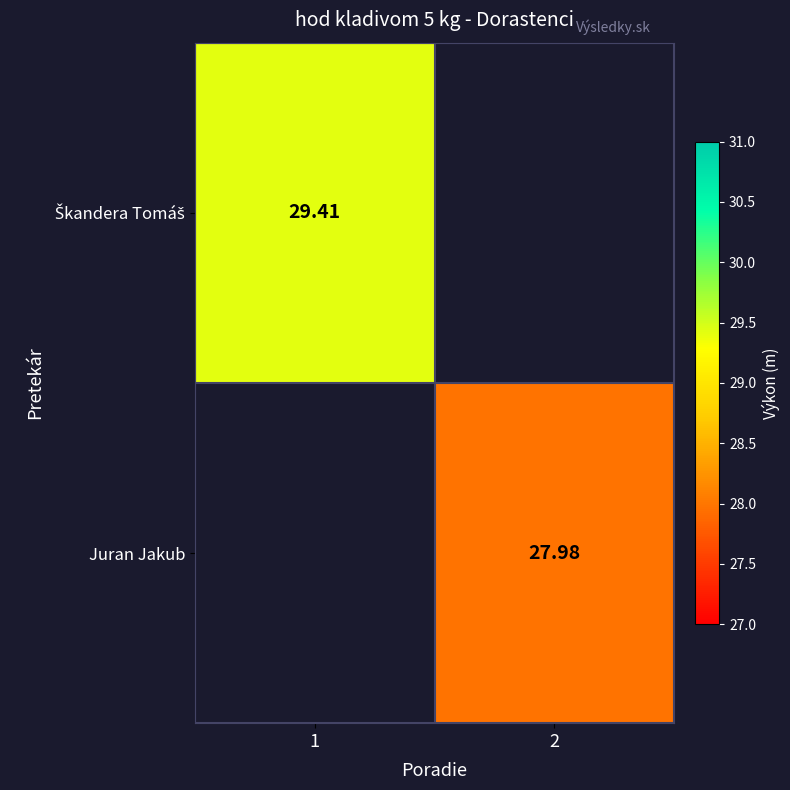

List the labels in order of Juran Jakub value, largest first.

1, 2